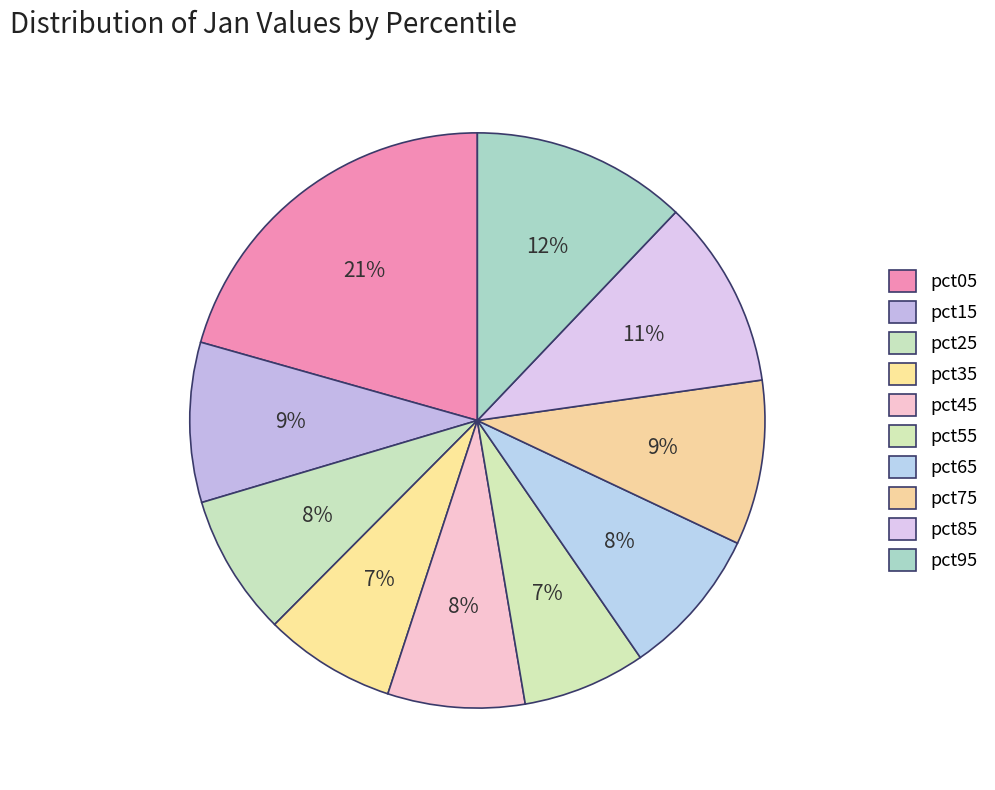

Rank the categories by value from lowest to highest.

pct55, pct35, pct45, pct25, pct65, pct15, pct75, pct85, pct95, pct05